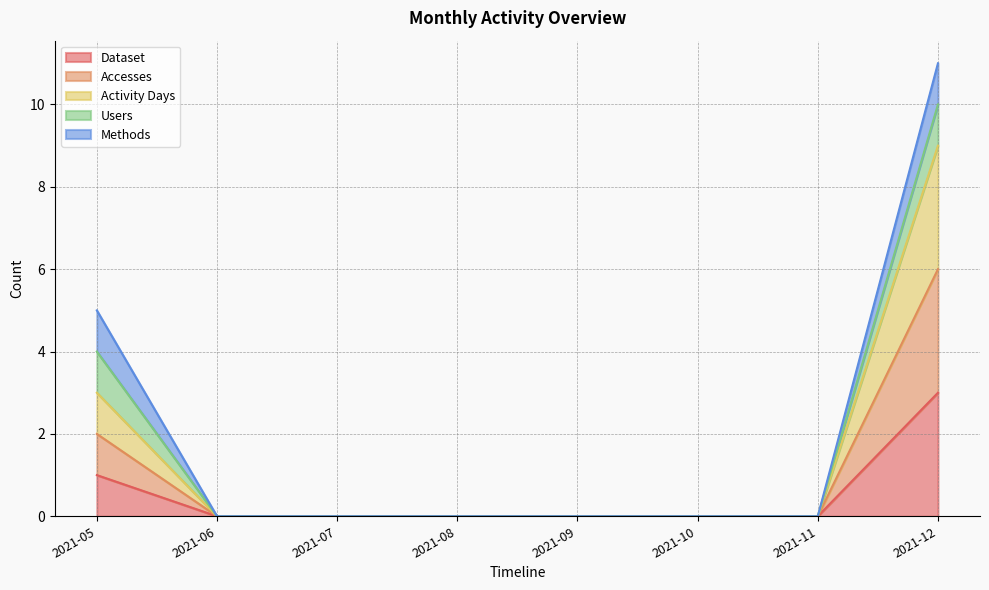

Rank the categories by Dataset value from lowest to highest.

2021-06, 2021-07, 2021-08, 2021-09, 2021-10, 2021-11, 2021-05, 2021-12